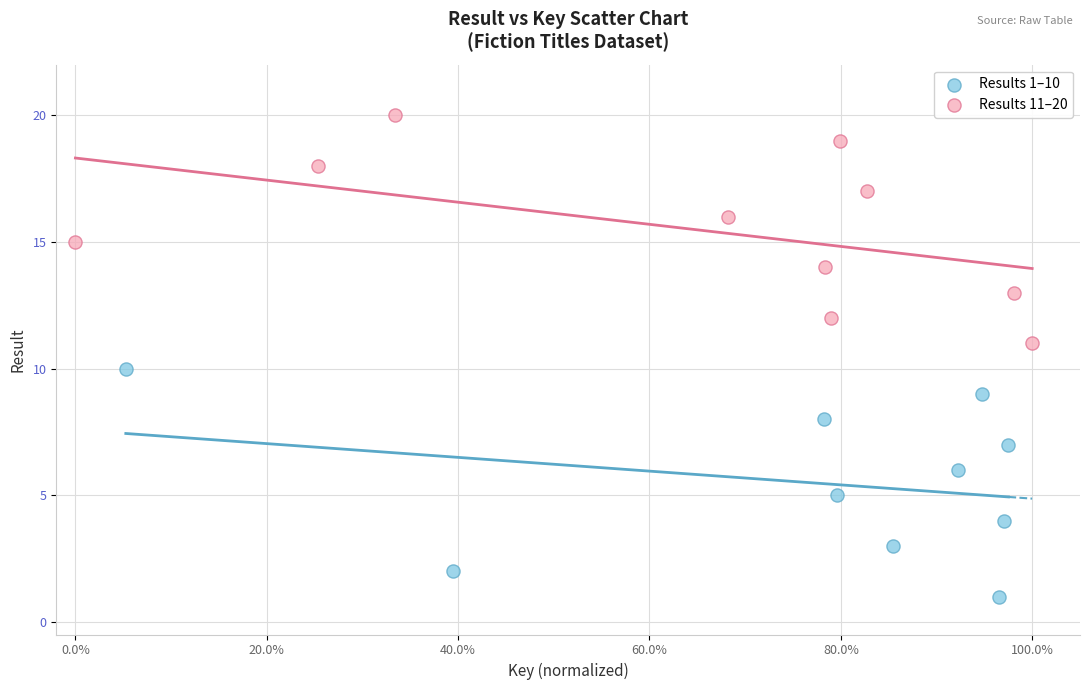

Which series contains the highest Y value?

Results 11–20